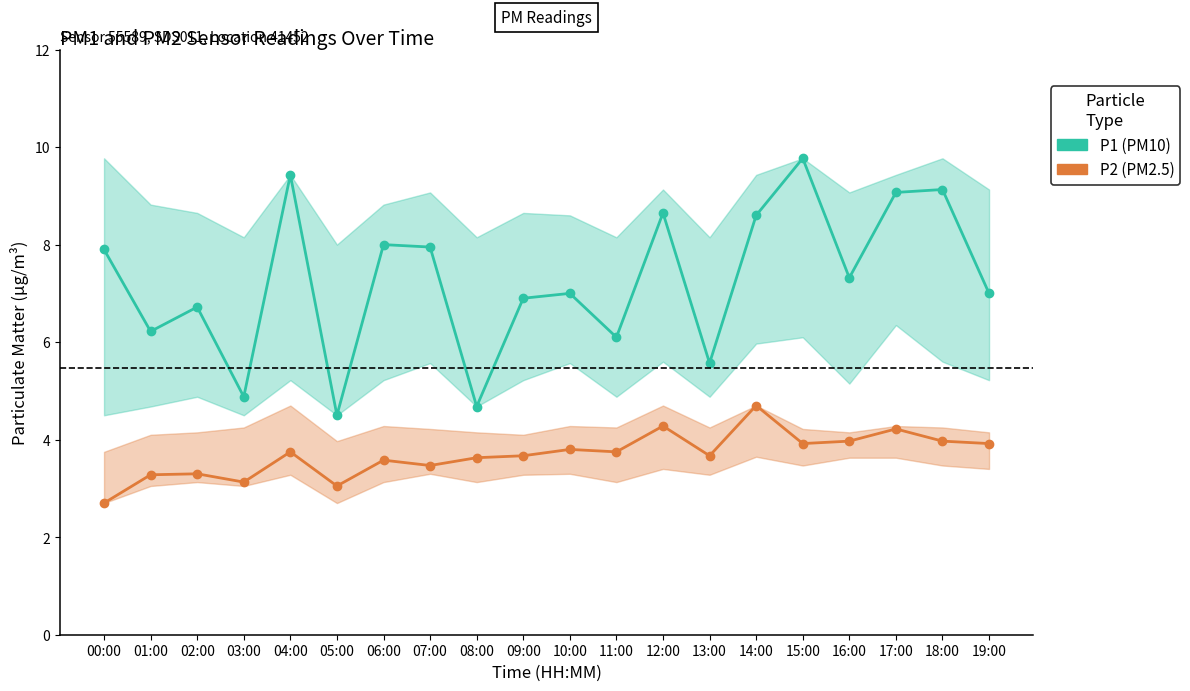

What value does the P1 (PM10) series have at 15:00?

9.8